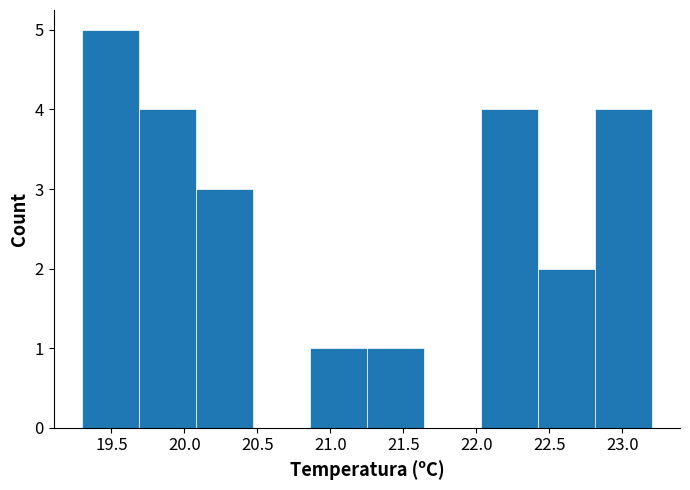

Reading left to right, transcribe this chart: for each bar, give the range it covers on the x-axis and its height. Neither the bar edges nor the heights are printed on the chart, so give them approximately, as read against the axes.

19.30 to 19.69: 5
19.69 to 20.08: 4
20.08 to 20.47: 3
20.47 to 20.86: 0
20.86 to 21.25: 1
21.25 to 21.64: 1
21.64 to 22.03: 0
22.03 to 22.42: 4
22.42 to 22.81: 2
22.81 to 23.20: 4